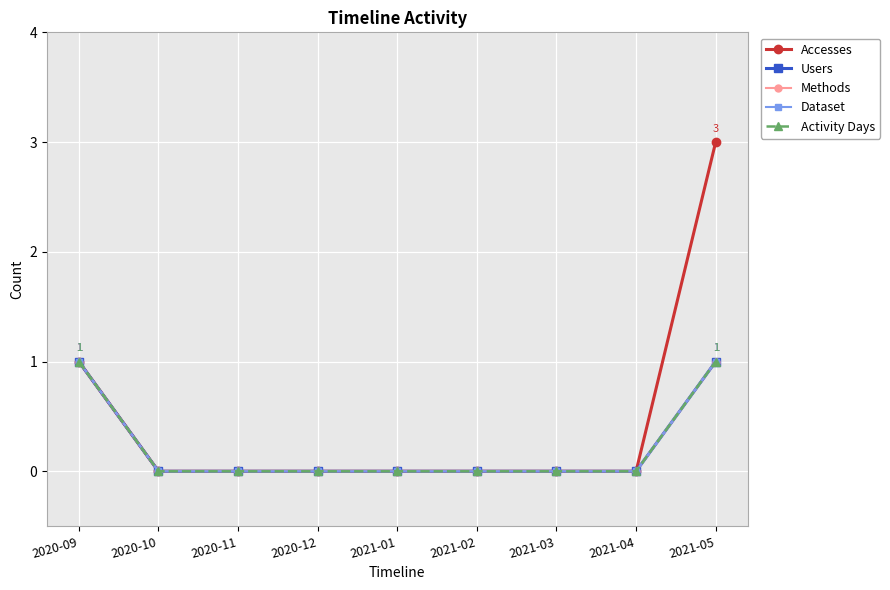

Between 2020-12 and 2021-03, which series saw the biggest shift?

Accesses